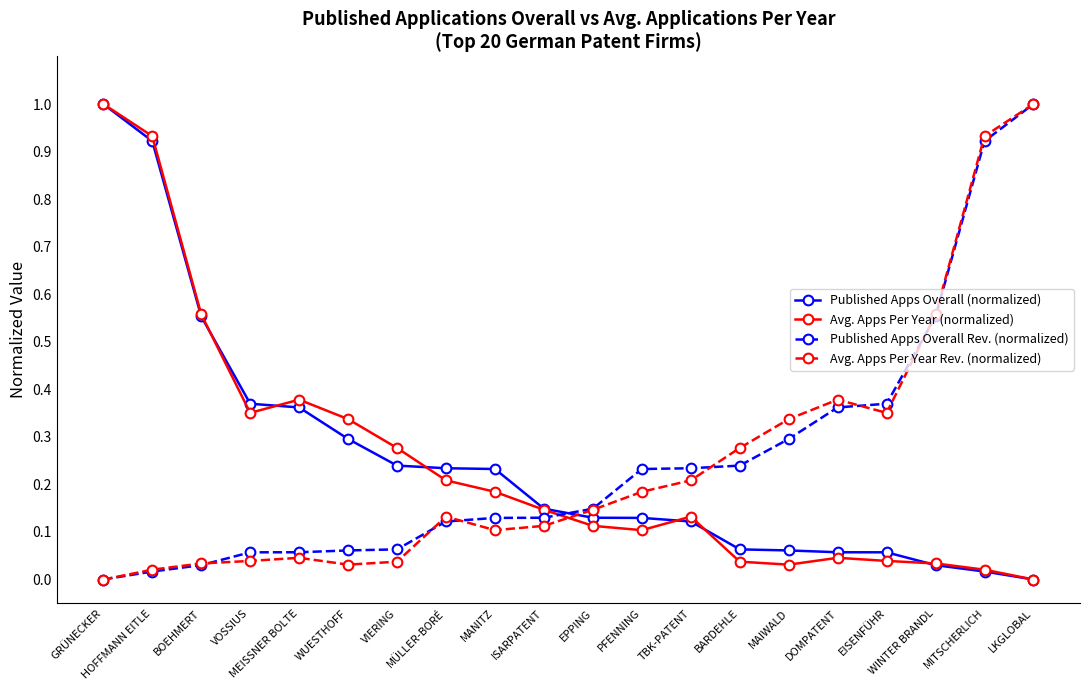

What is the highest value of the Published Apps Overall (normalized) series?

1.0